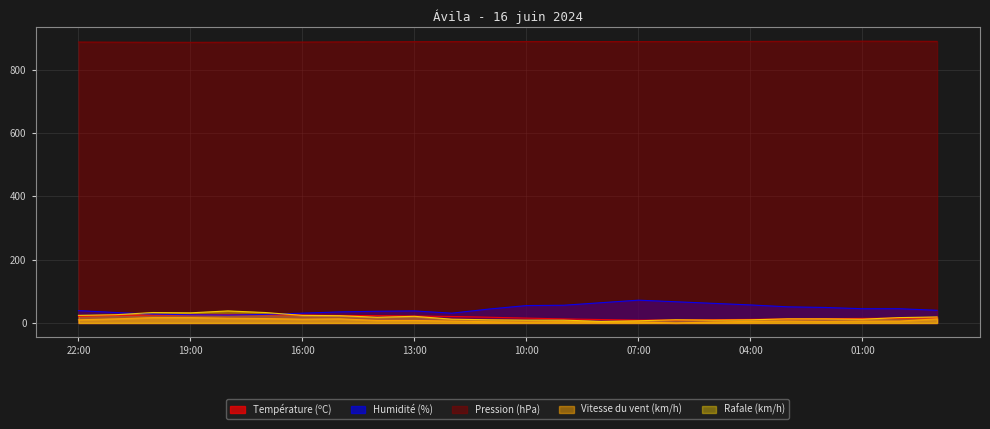

Reading left to right, what are all the values shown in this chart?

Température (ºC): 22:00=20.9	21:00=24.0	20:00=25.1	19:00=26.0	18:00=26.5	17:00=26.1	16:00=25.1	15:00=23.8	14:00=23.1	13:00=21.9	12:00=20.5	11:00=18.1	10:00=15.4	09:00=12.8	08:00=10.8	07:00=9.0	06:00=9.5	05:00=10.5	04:00=11.4	03:00=12.9	02:00=13.6	01:00=14.4	00:00=15.2	23:00=16.4
Humidité (%): 22:00=39.0	21:00=33.0	20:00=28.0	19:00=26.0	18:00=25.0	17:00=27.0	16:00=31.0	15:00=35.0	14:00=37.0	13:00=38.0	12:00=31.0	11:00=44.0	10:00=55.0	09:00=56.0	08:00=64.0	07:00=72.0	06:00=67.0	05:00=62.0	04:00=57.0	03:00=51.0	02:00=49.0	01:00=45.0	00:00=45.0	23:00=40.0
Pression (hPa): 22:00=887.2	21:00=886.8	20:00=886.4	19:00=886.3	18:00=886.5	17:00=886.8	16:00=887.2	15:00=887.6	14:00=888.0	13:00=888.3	12:00=888.5	11:00=888.4	10:00=888.8	09:00=888.9	08:00=888.7	07:00=888.6	06:00=888.5	05:00=888.8	04:00=889.1	03:00=889.5	02:00=889.8	01:00=890.0	00:00=889.8	23:00=889.3
Vitesse du vent (km/h): 22:00=10.0	21:00=13.0	20:00=17.0	19:00=17.0	18:00=15.0	17:00=14.0	16:00=12.0	15:00=13.0	14:00=8.0	13:00=8.0	12:00=6.0	11:00=4.0	10:00=3.0	09:00=4.0	08:00=3.0	07:00=3.0	06:00=0.0	05:00=3.0	04:00=5.0	03:00=6.0	02:00=5.0	01:00=6.0	00:00=6.0	23:00=13.0
Rafale (km/h): 22:00=24.0	21:00=26.0	20:00=33.0	19:00=32.0	18:00=38.0	17:00=33.0	16:00=24.0	15:00=23.0	14:00=18.0	13:00=21.0	12:00=12.0	11:00=10.0	10:00=9.0	09:00=9.0	08:00=5.0	07:00=7.0	06:00=10.0	05:00=9.0	04:00=10.0	03:00=13.0	02:00=13.0	01:00=12.0	00:00=17.0	23:00=19.0